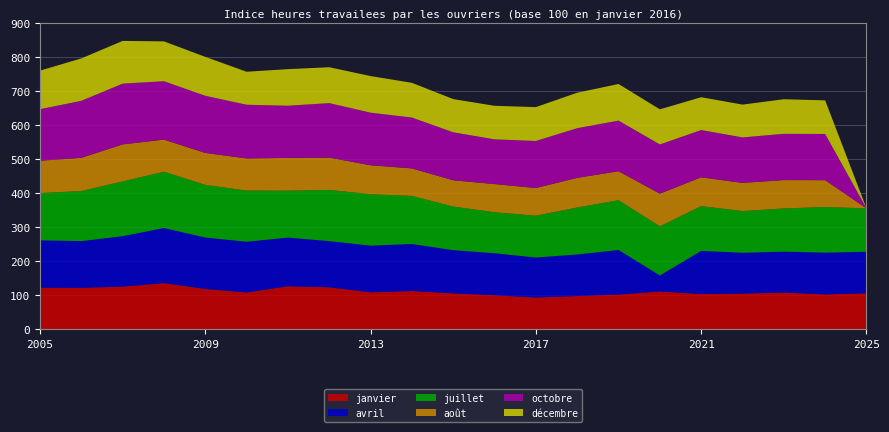

Reading left to right, what are all the values shown in this chart?

janvier: 2005=122.1	2006=121.8	2007=125.4	2008=135.8	2009=118.6	2010=108.2	2011=126.4	2012=123.5	2013=108.7	2014=112.5	2015=105.8	2016=100.0	2017=93.5	2018=97.7	2019=102.0	2020=111.3	2021=103.6	2022=105.0	2023=108.1	2024=102.6	2025=106.0
avril: 2005=139.2	2006=137.2	2007=148.0	2008=161.6	2009=150.9	2010=148.9	2011=142.9	2012=135.4	2013=136.9	2014=138.0	2015=126.6	2016=123.3	2017=117.2	2018=122.2	2019=130.9	2020=46.9	2021=126.7	2022=119.8	2023=120.0	2024=122.6	2025=121.5
juillet: 2005=138.8	2006=147.0	2007=160.6	2008=165.3	2009=154.4	2010=150.1	2011=137.8	2012=150.2	2013=150.9	2014=141.0	2015=128.0	2016=120.3	2017=122.6	2018=137.8	2019=146.1	2020=144.2	2021=131.3	2022=122.3	2023=126.8	2024=133.9	2025=127.5
août: 2005=94.8	2006=97.5	2007=108.8	2008=94.2	2009=93.9	2010=94.5	2011=96.2	2012=95.0	2013=85.0	2014=80.8	2015=77.1	2016=82.8	2017=81.3	2018=87.1	2019=85.1	2020=95.8	2021=84.6	2022=82.7	2023=83.3	2024=78.7	2025=0.0
octobre: 2005=151.3	2006=167.3	2007=178.4	2008=171.5	2009=167.7	2010=157.6	2011=153.2	2012=159.9	2013=154.4	2014=149.4	2015=140.9	2016=131.2	2017=138.2	2018=145.7	2019=148.6	2020=144.5	2021=138.7	2022=133.6	2023=135.7	2024=135.6	2025=0.0
décembre: 2005=113.2	2006=124.5	2007=125.5	2008=117.0	2009=114.3	2010=96.8	2011=107.4	2012=105.3	2013=107.4	2014=101.9	2015=97.5	2016=98.5	2017=99.4	2018=104.2	2019=107.5	2020=103.1	2021=96.4	2022=96.2	2023=101.7	2024=98.6	2025=0.0